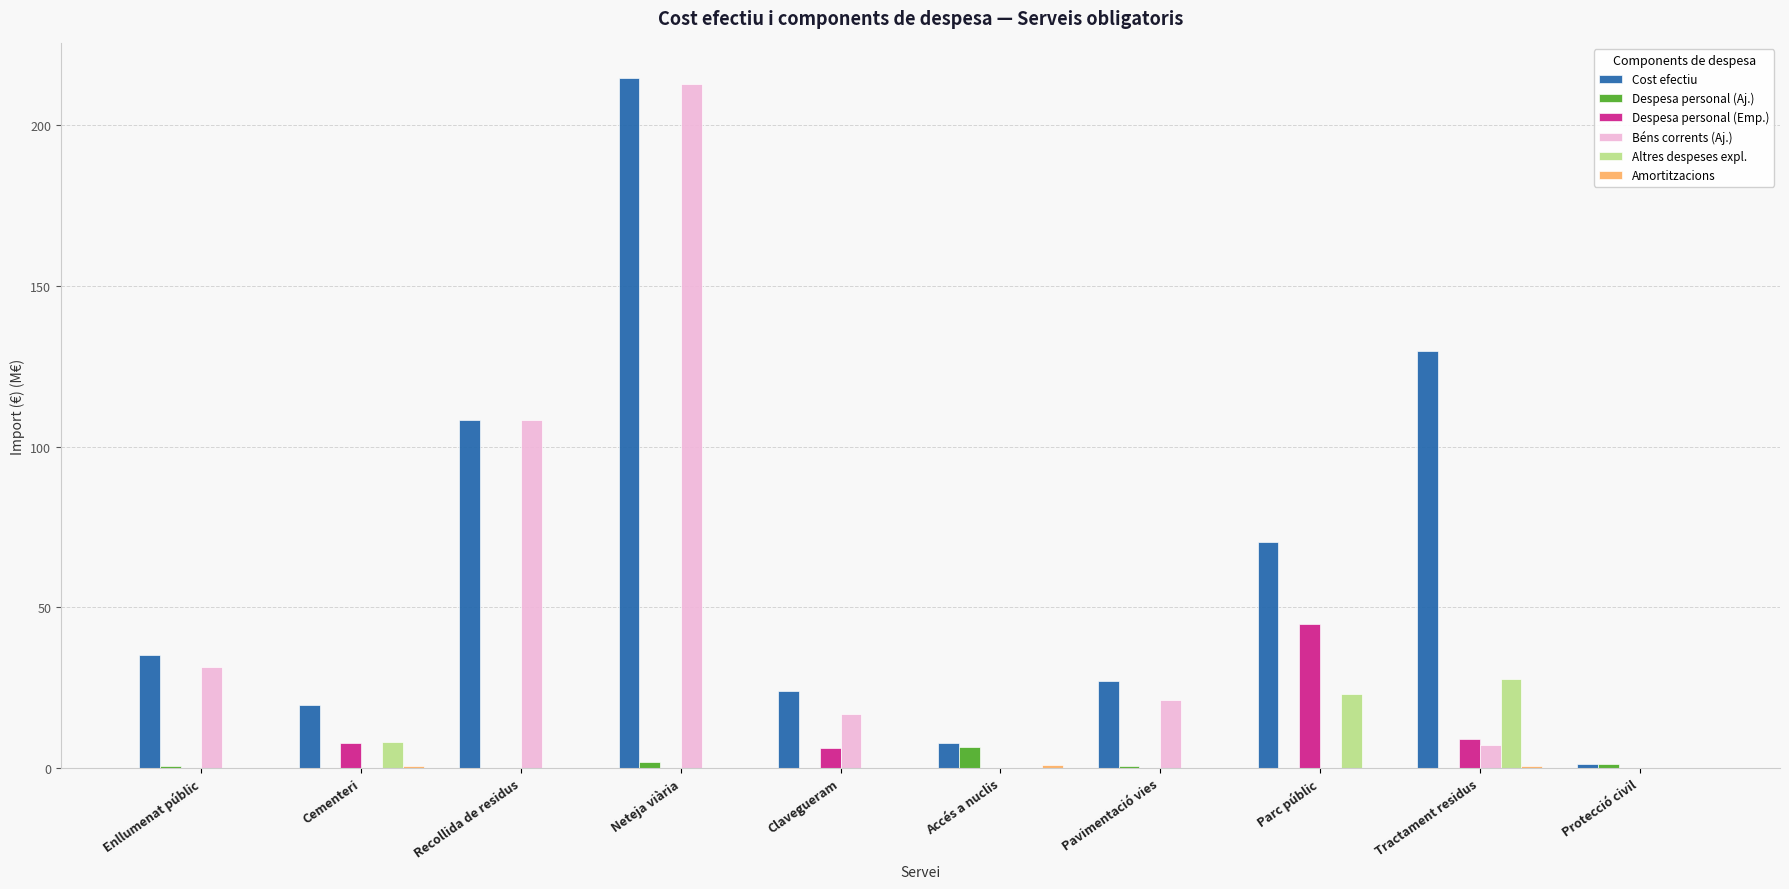

Which series changed the most between Accés a nuclis and Parc públic?

Cost efectiu